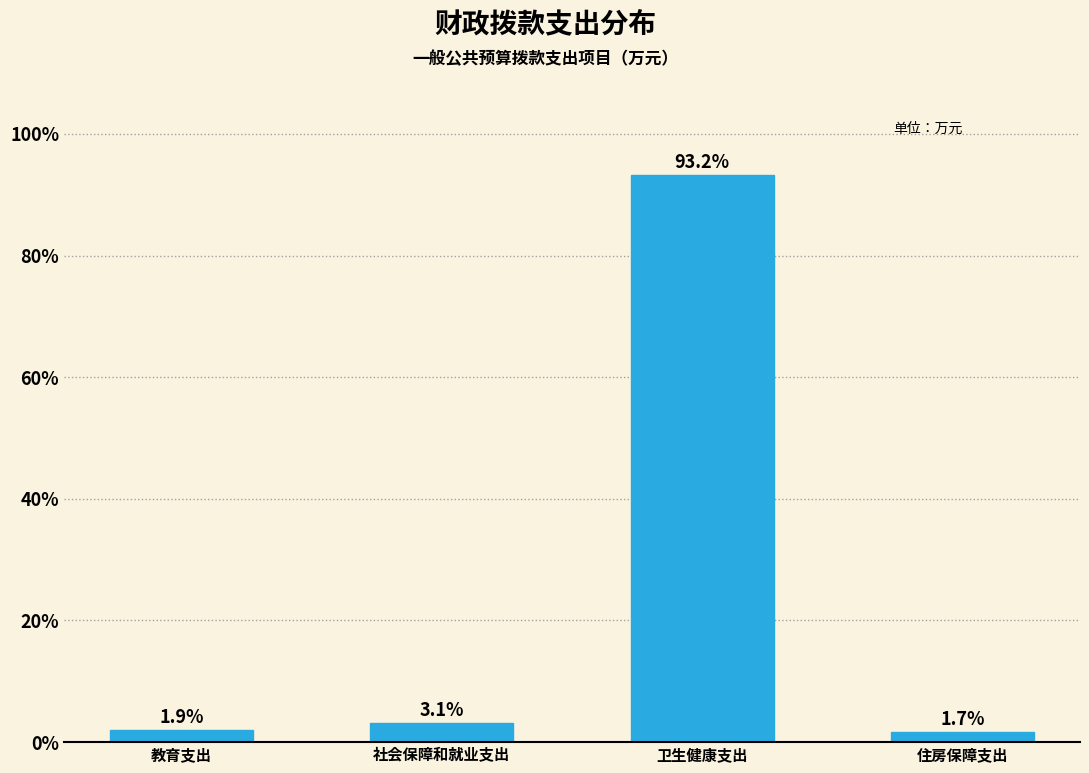

Reading left to right, what are all the values shown in this chart?

1.9	3.1	93.2	1.7